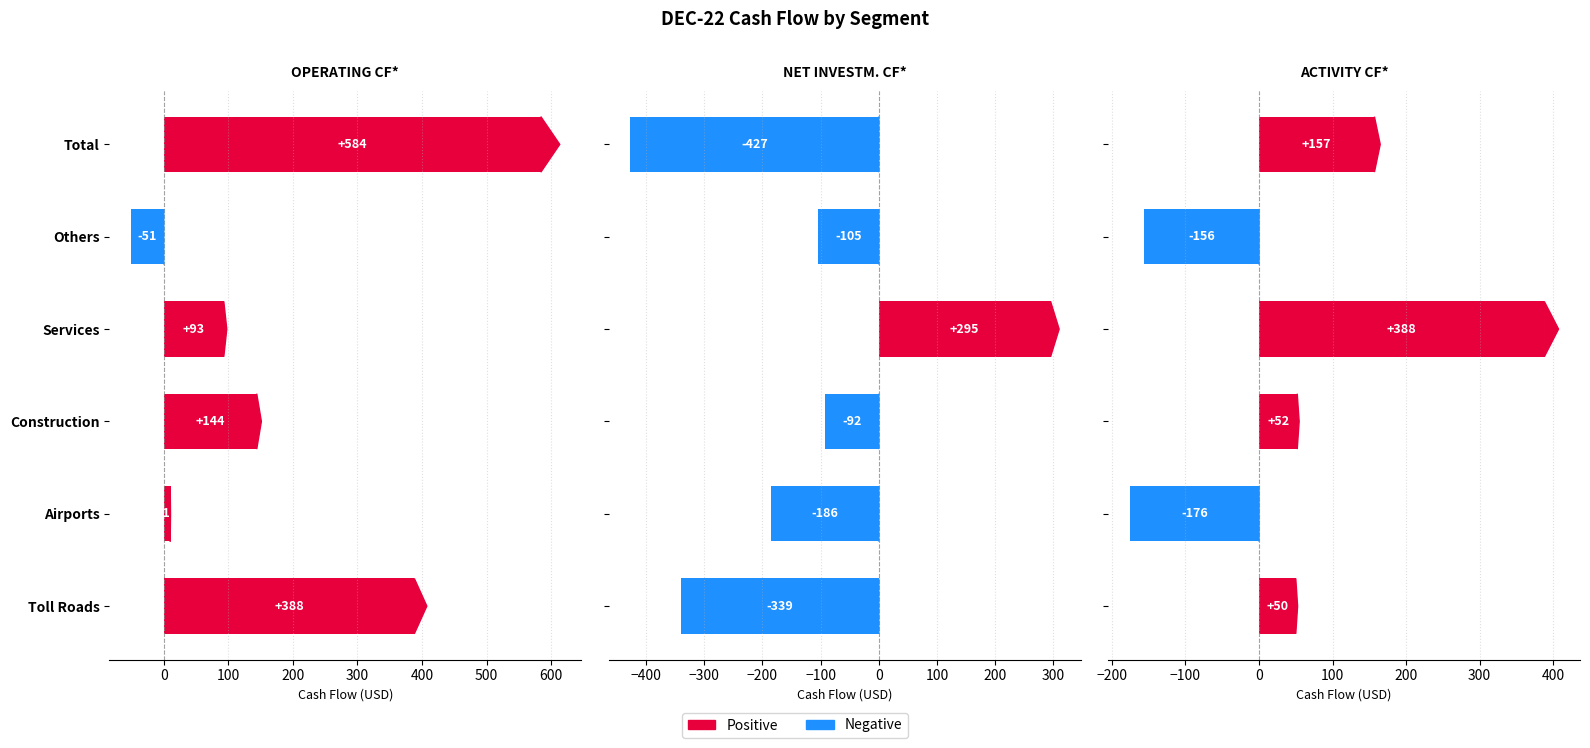

Which series changed the most between Construction and Others?

ACTIVITY CF*